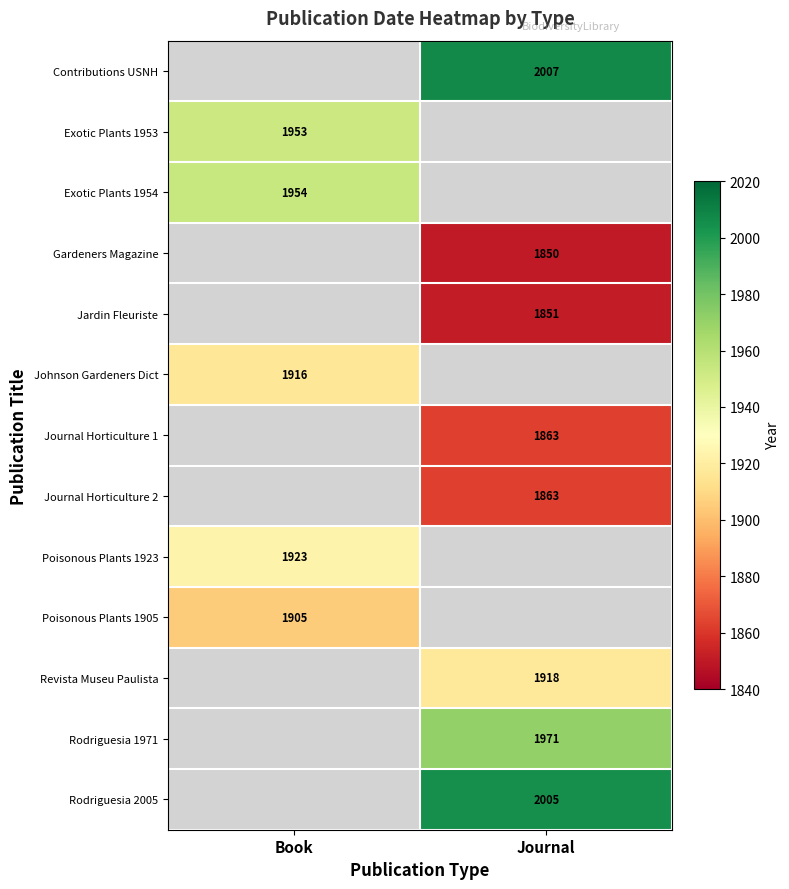

The value of Poisonous Plants 1923 at Book is 2951. True or false?

False